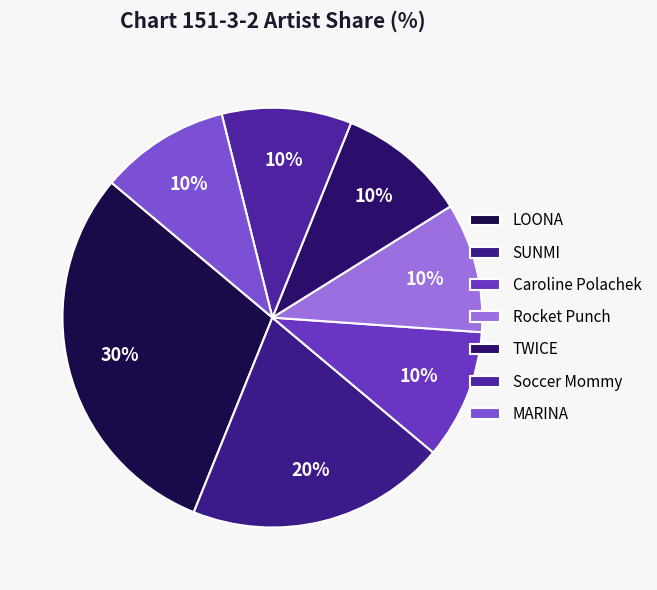

Is Soccer Mommy the majority of the pie?

No